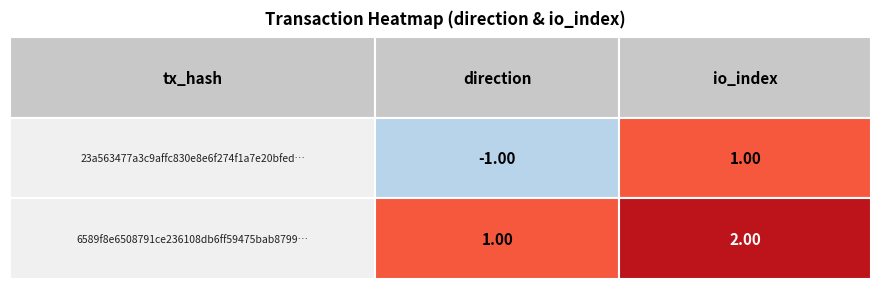

Which series changed the most between 0 and 1?

23a563477a3c9affc830e8e6f274f1a7e20bfed